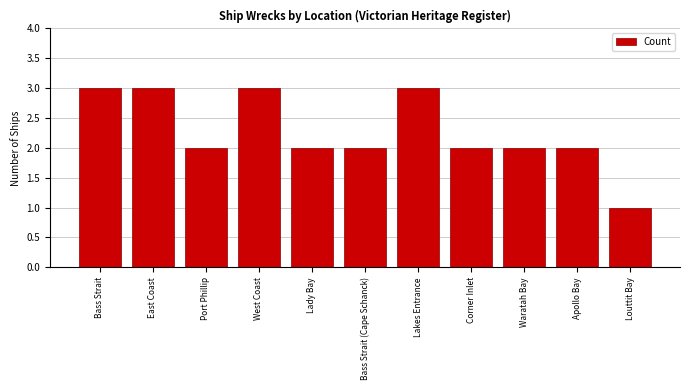

The value at Bass Strait is 3. True or false?

True